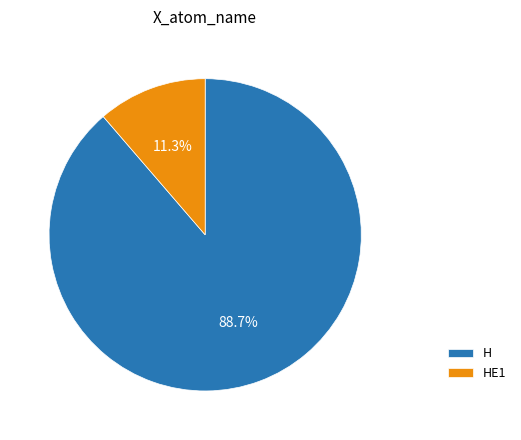

What percentage is the H slice, to the nearest percent?

89%